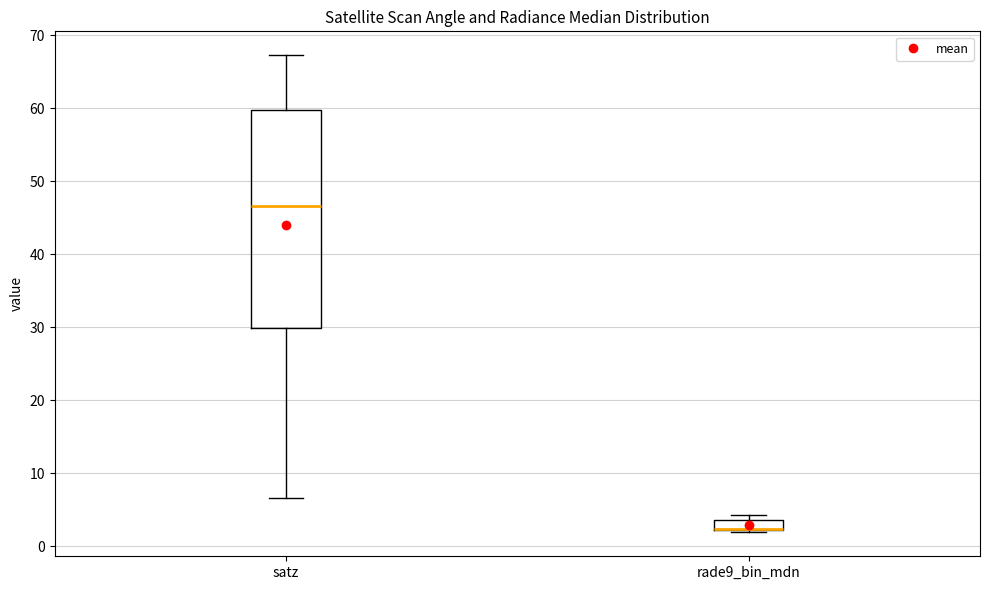

Where does the lower whisker of the box for satz end on the y-axis? The values are not printed on the chart, so give them approximately, as read against the axis.

7